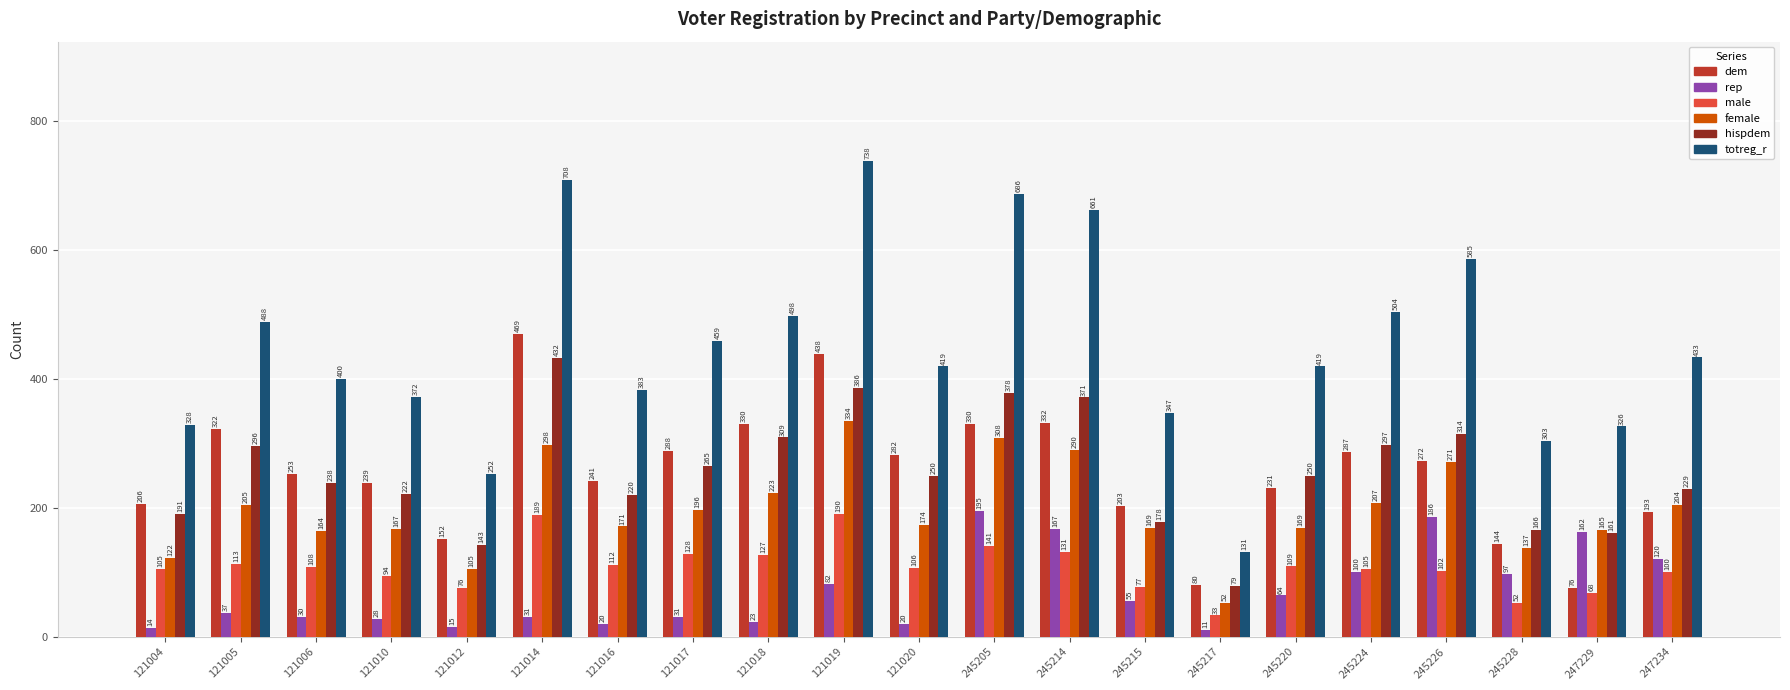

The female series shows 190 at 245205. True or false?

False